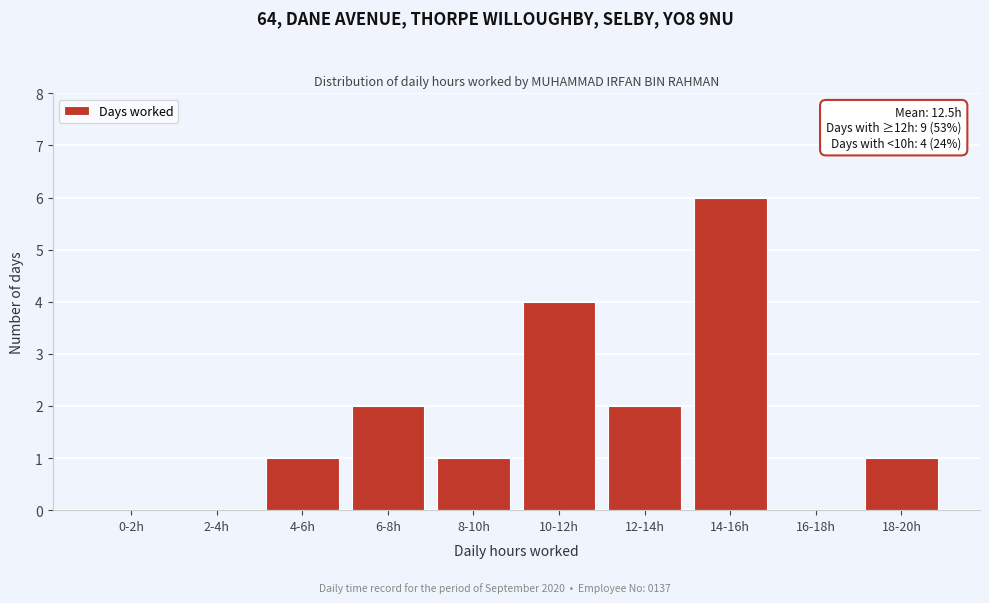

Reading right to left, what are all the values shown in this chart?

18-20h=1	16-18h=0	14-16h=6	12-14h=2	10-12h=4	8-10h=1	6-8h=2	4-6h=1	2-4h=0	0-2h=0